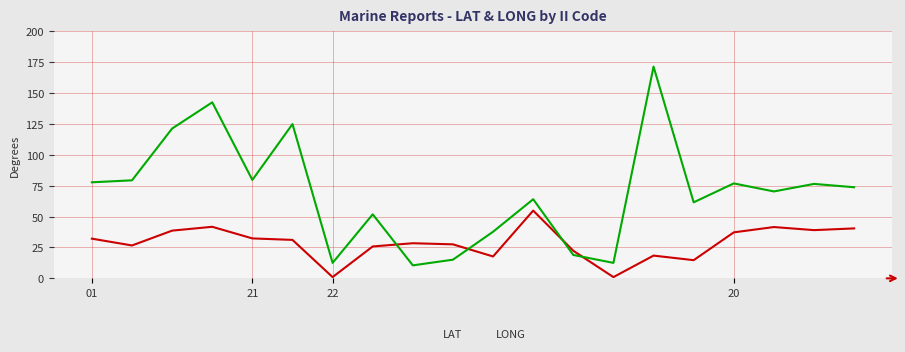

True or false: LAT and LONG intersect in this chart.

True